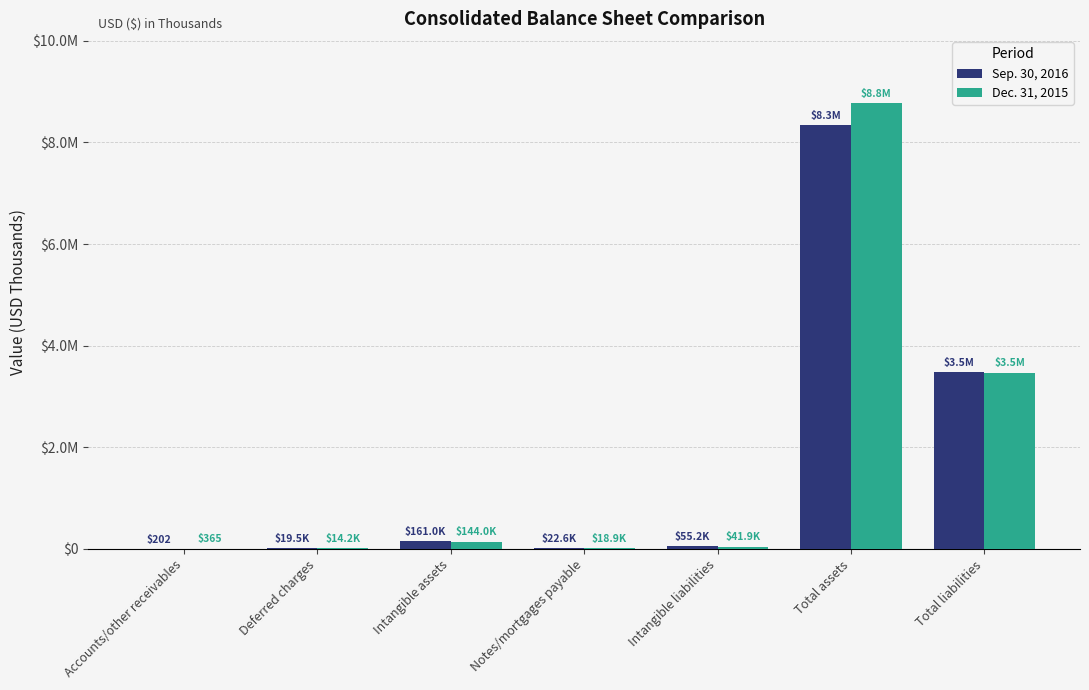

What is the smallest value displayed?

202